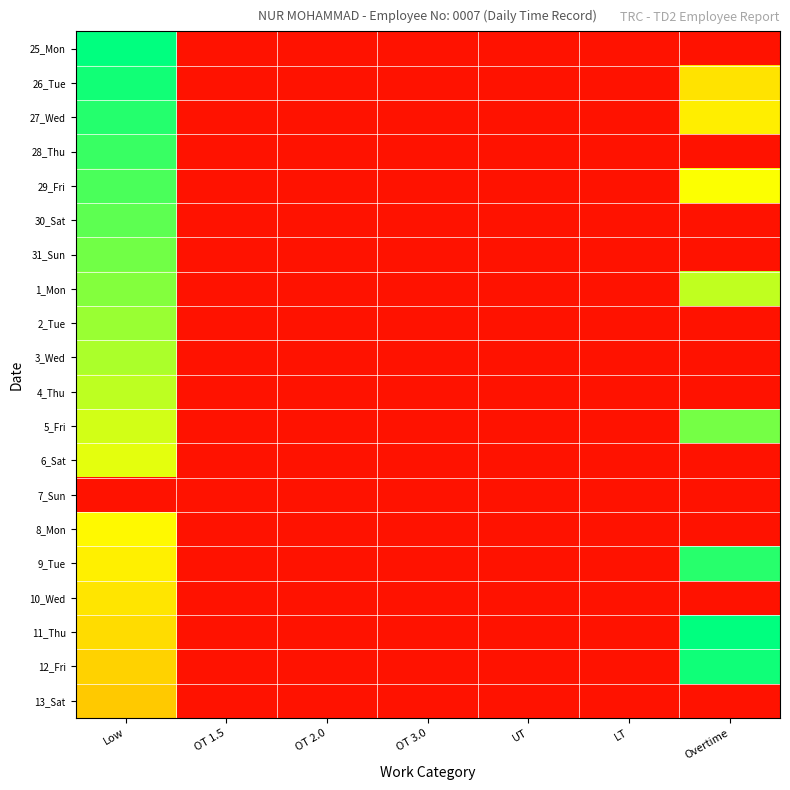

List the series in order of their peak value, highest first.

25_Mon, 11_Thu, 12_Fri, 26_Tue, 27_Wed, 9_Tue, 28_Thu, 29_Fri, 30_Sat, 31_Sun, 5_Fri, 1_Mon, 2_Tue, 3_Wed, 4_Thu, 6_Sat, 8_Mon, 10_Wed, 13_Sat, 7_Sun